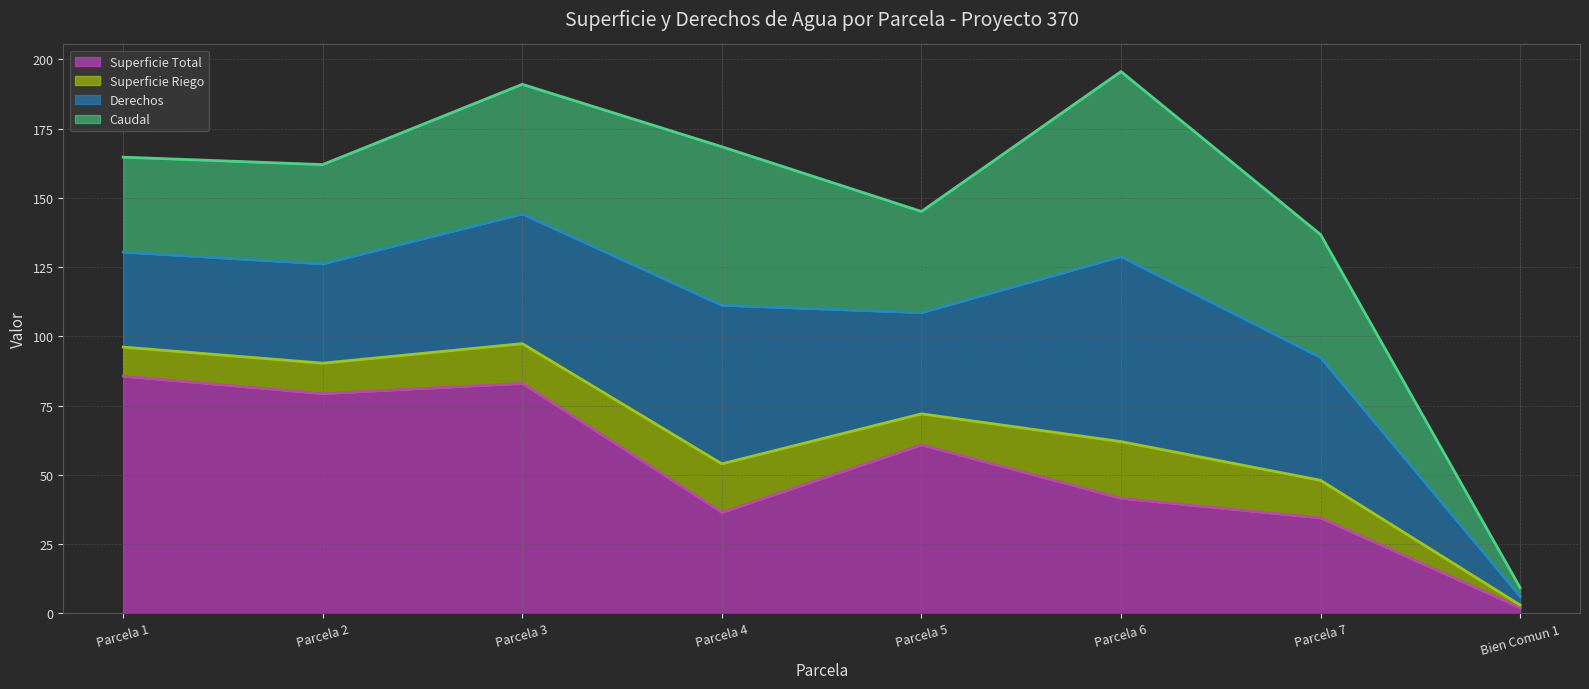

True or false: Superficie Riego (línea) and Caudal (línea) intersect in this chart.

False